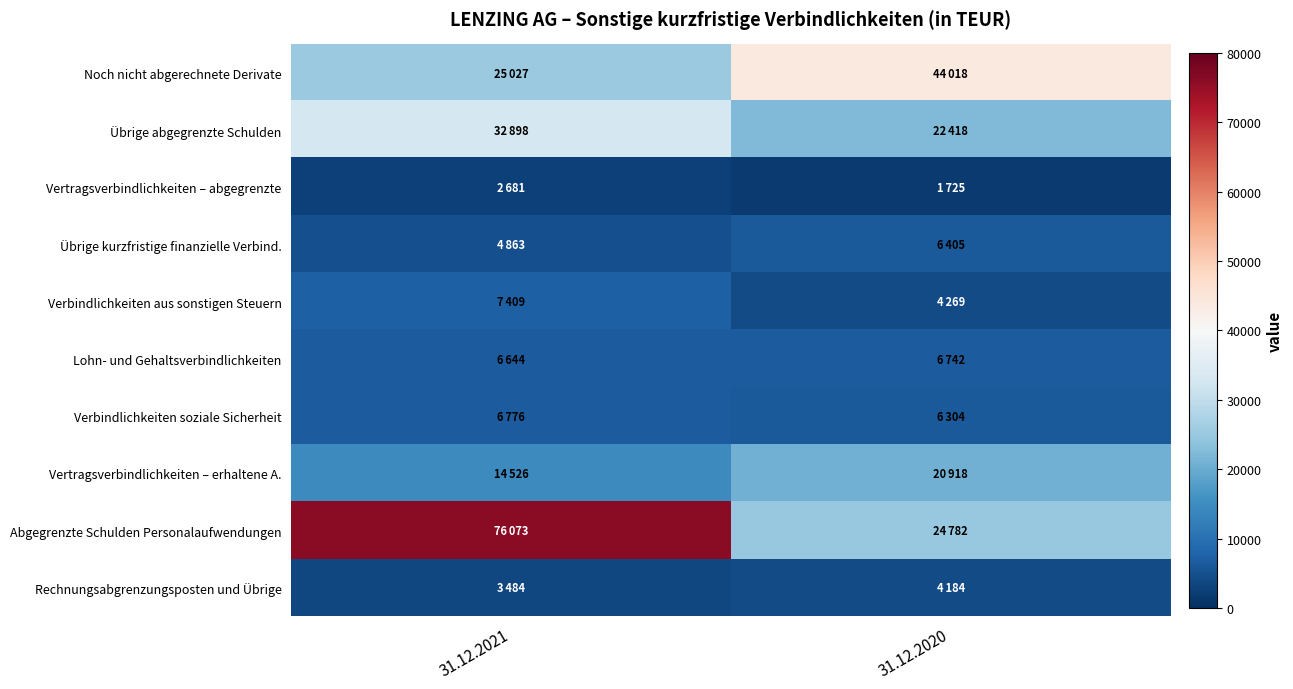

Which series has the widest spread of values?

Abgegrenzte Schulden Personalaufwendungen